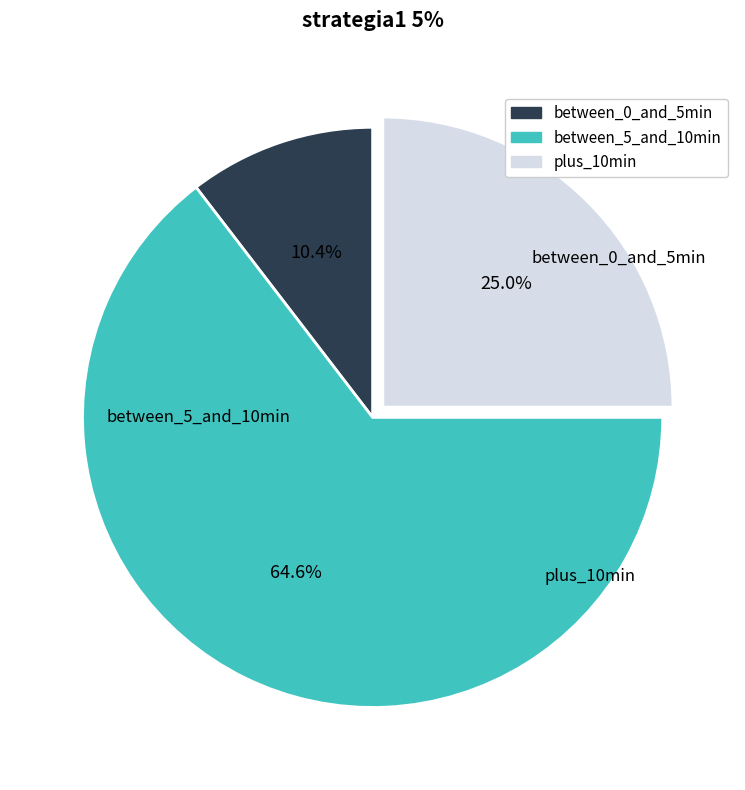

Does any single category account for the majority?

Yes